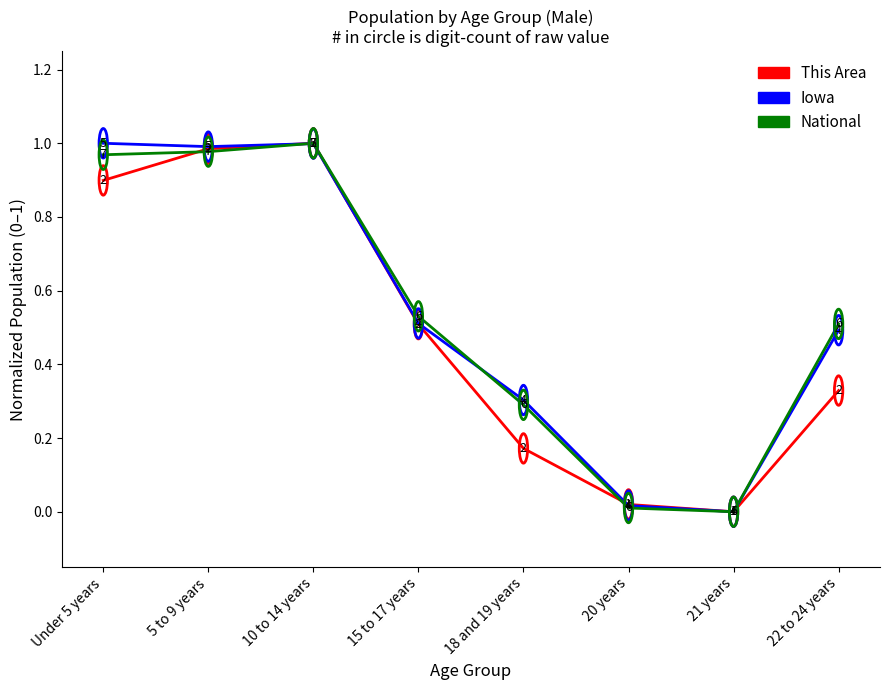

True or false: Iowa has a value of 1.4 at 5 to 9 years.

False